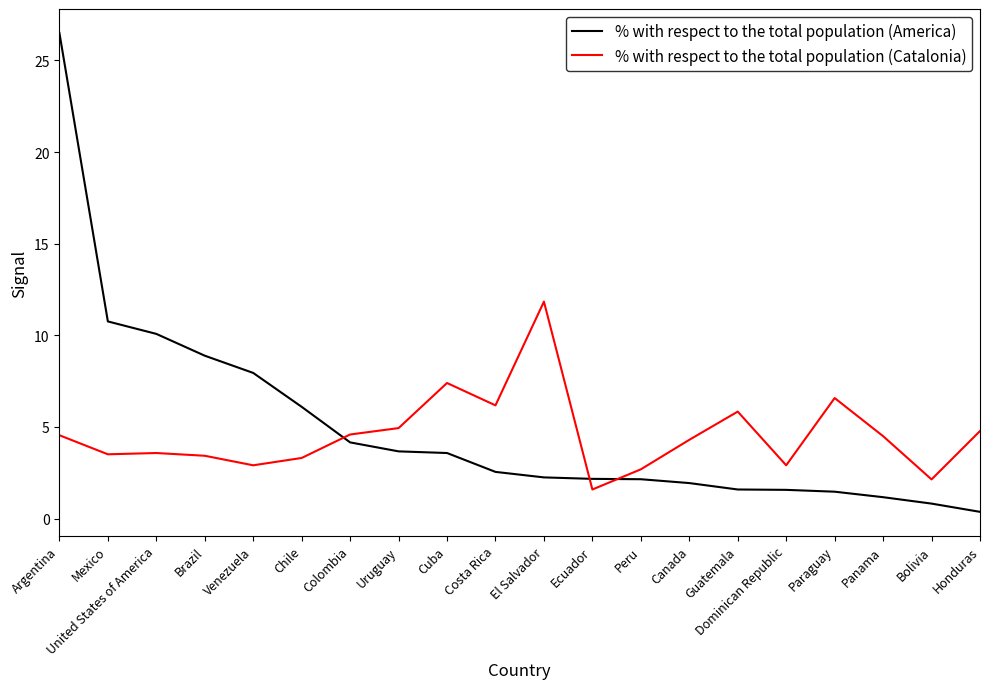

What position from the left is Peru?

13